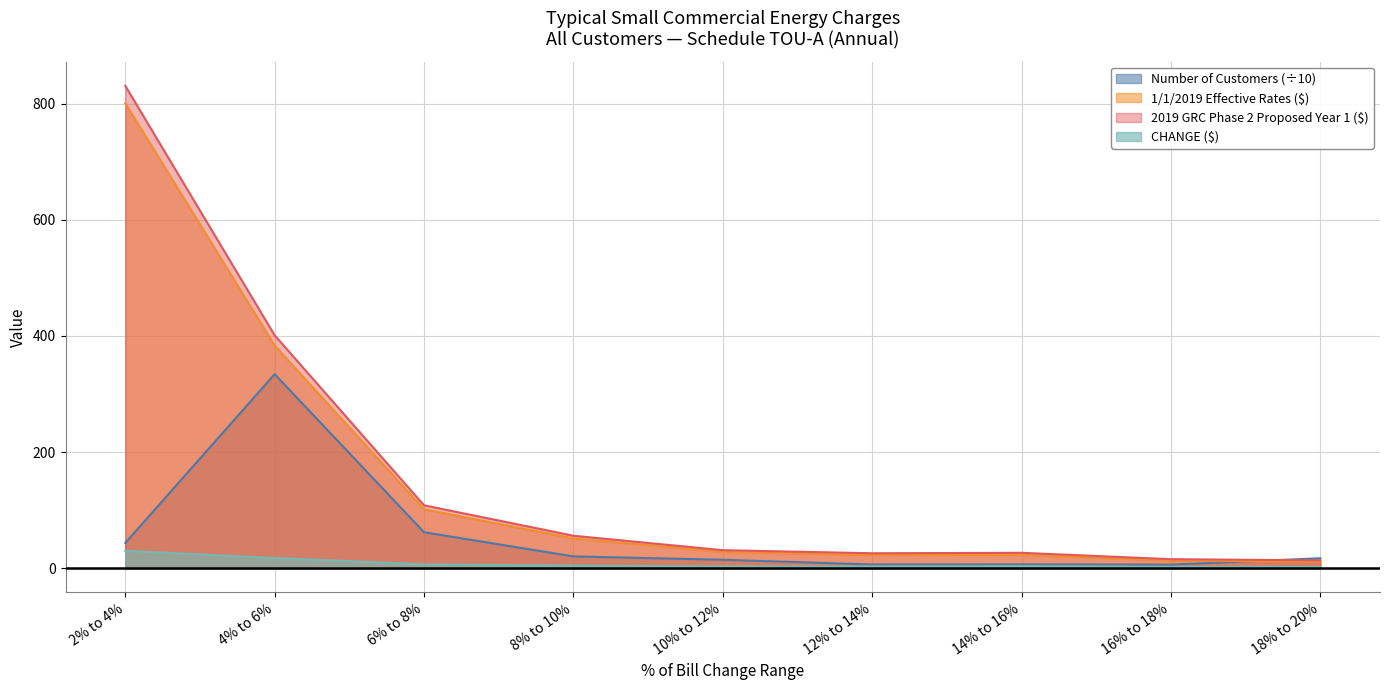

How many lines are shown in the chart?

4